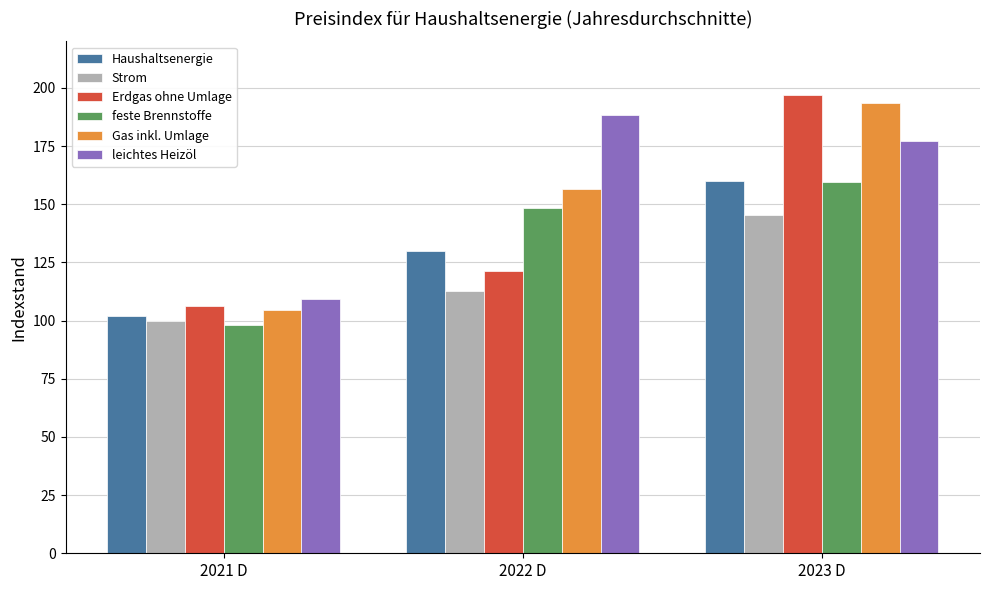

What is the total value across all series at 2021 D?

619.6